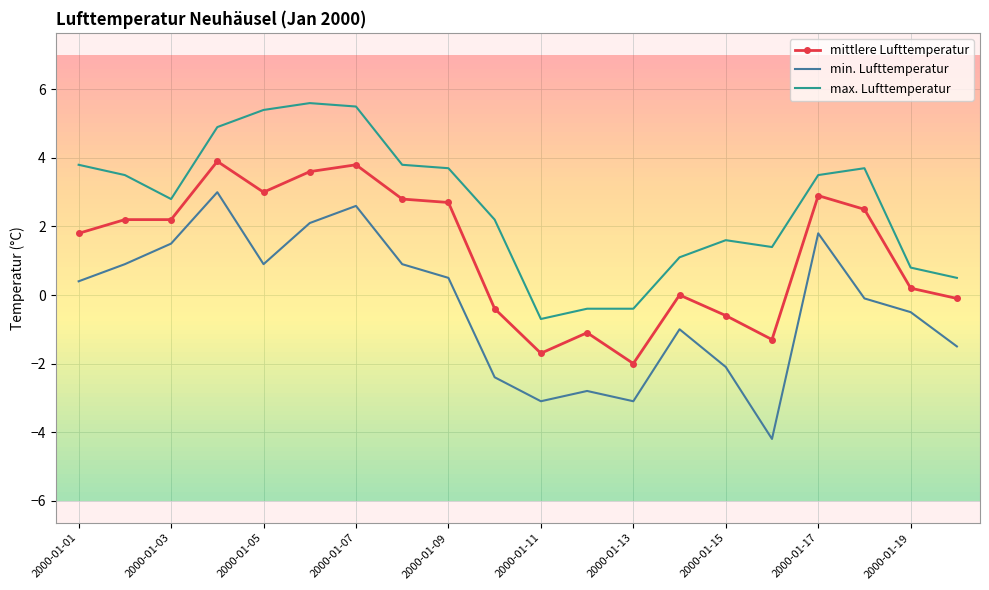

Rank the series by their average value, from lowest to highest.

min. Lufttemperatur, mittlere Lufttemperatur, max. Lufttemperatur